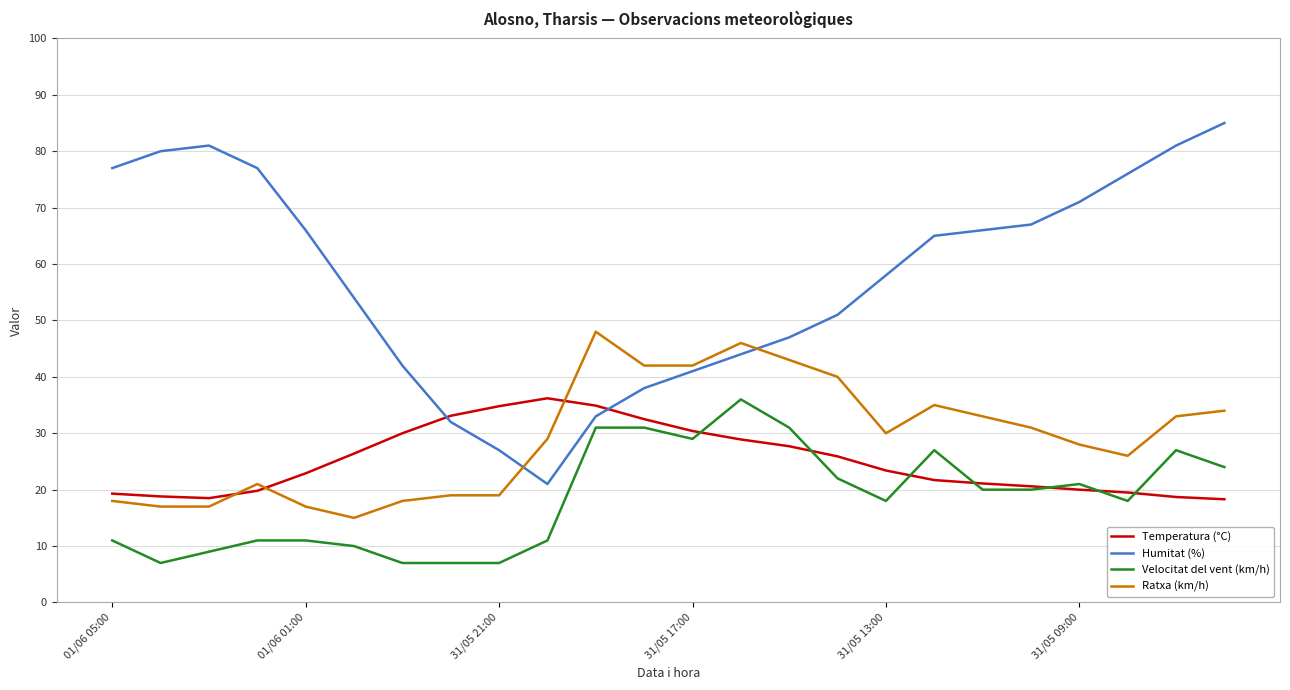

Which series has the largest total across all categories?

Humitat (%)